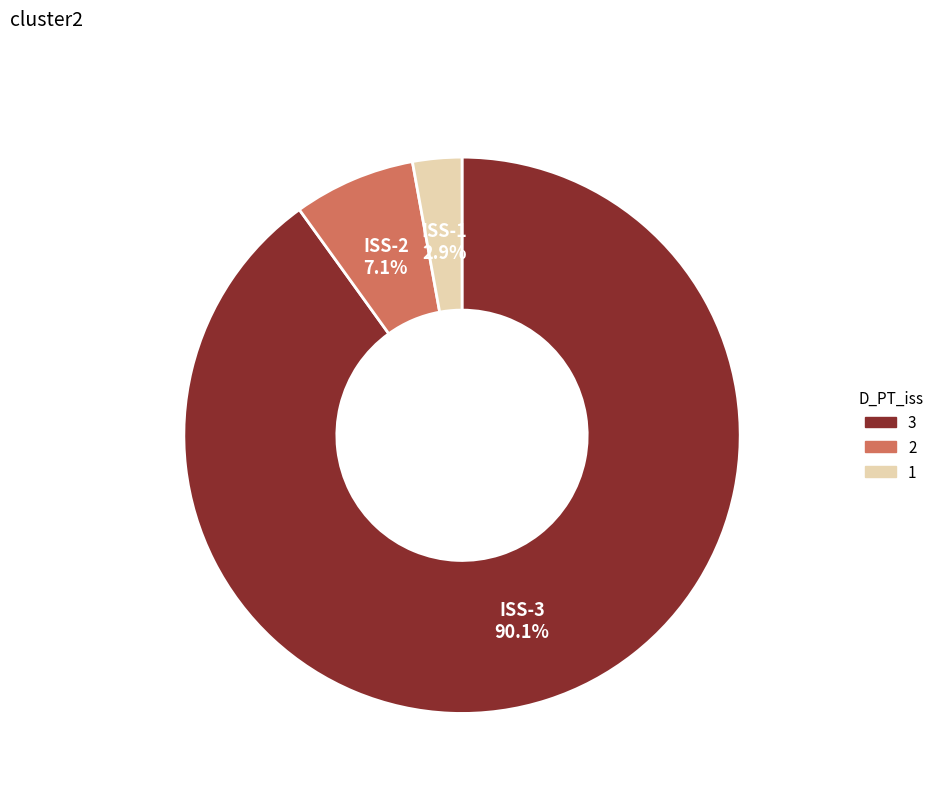

Does any single category account for the majority?

Yes